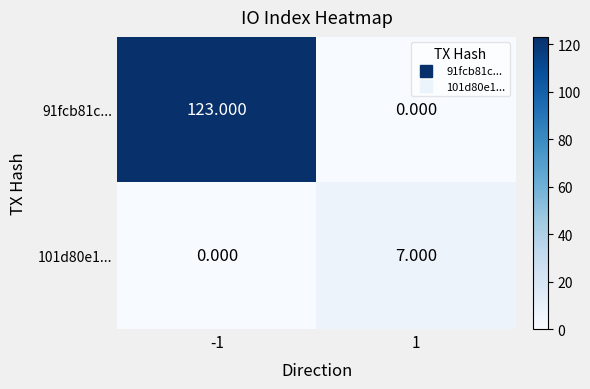

Count the number of data series in this chart.

2